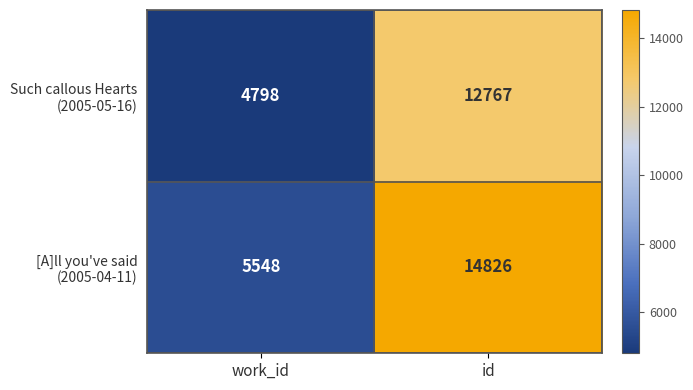

Which label corresponds to the smallest value in the chart?

work_id